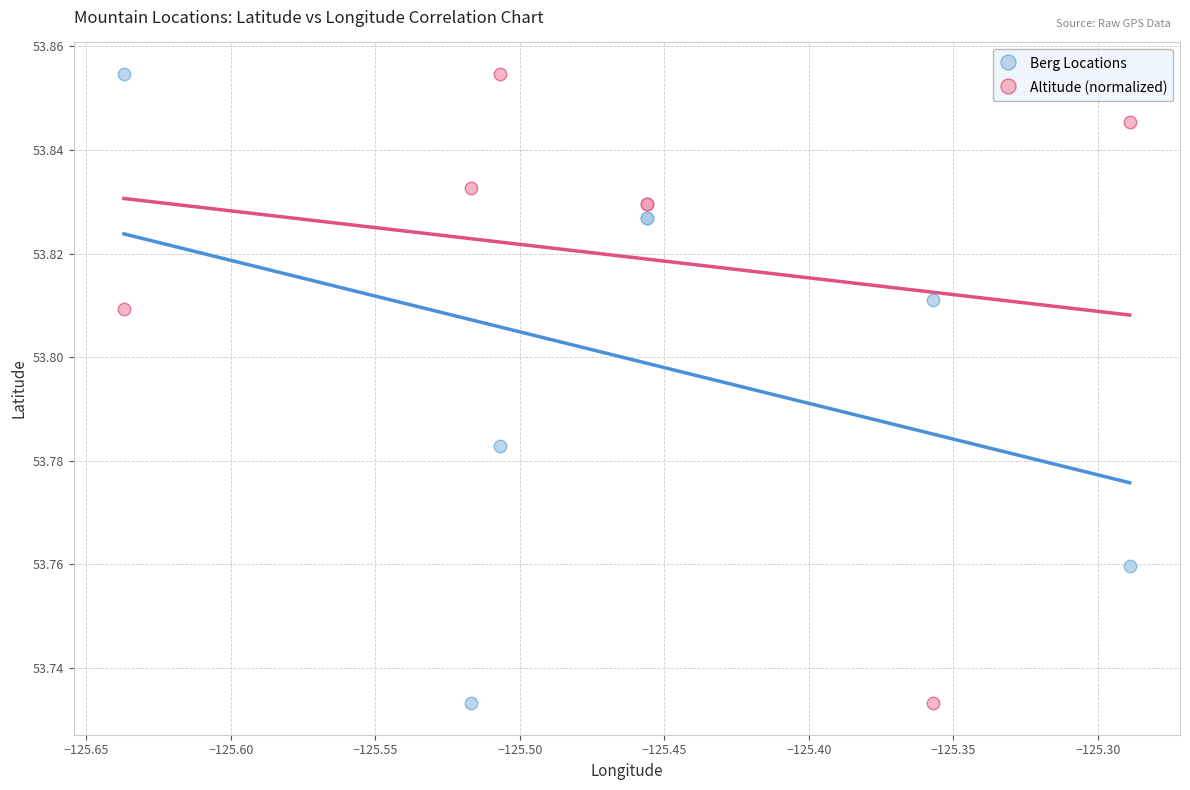

What is the X range (max minus min) for the scatter plot?

0.3